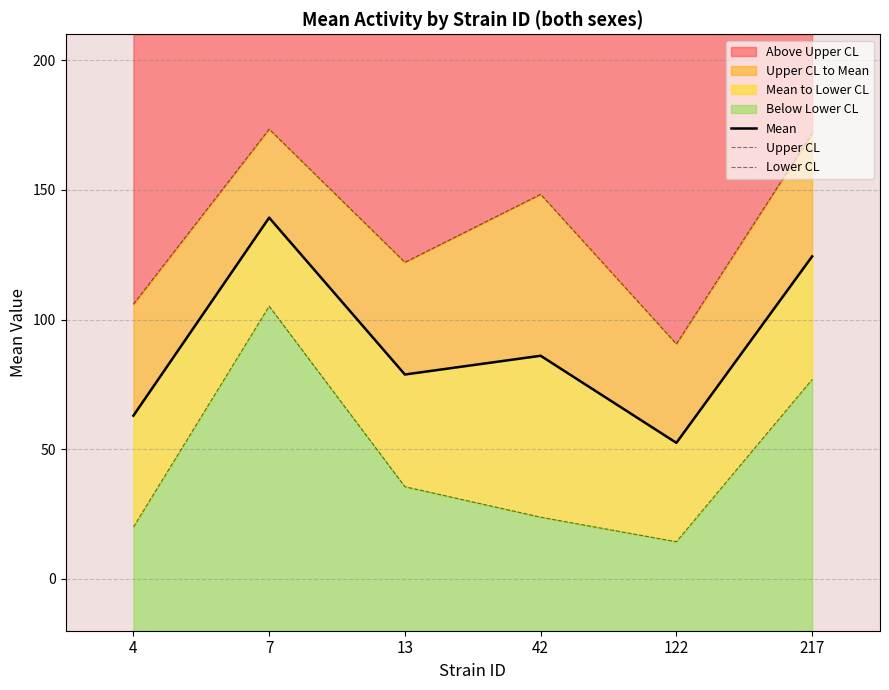

The Lower CL series shows 15.3 at 42. True or false?

False